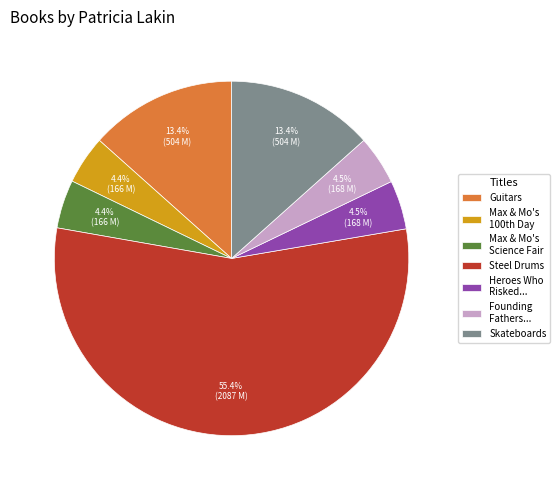

Count the number of slices in the pie.

7